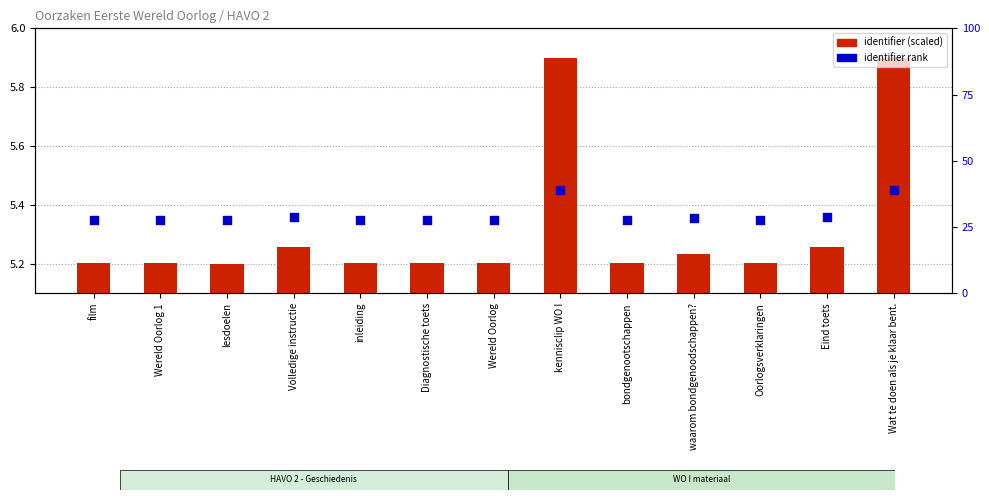

Which series reaches the maximum Y coordinate?

identifier (scaled)